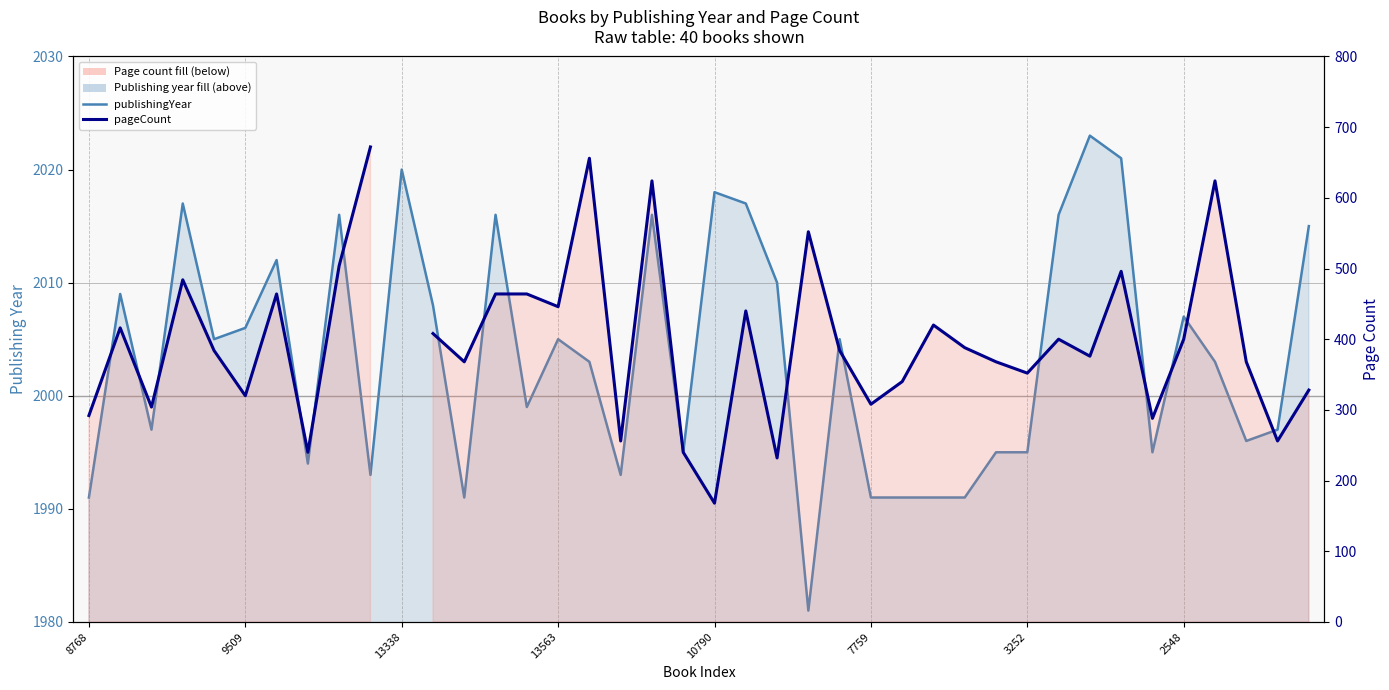

The pageCount series shows 206.1 at 39. True or false?

False